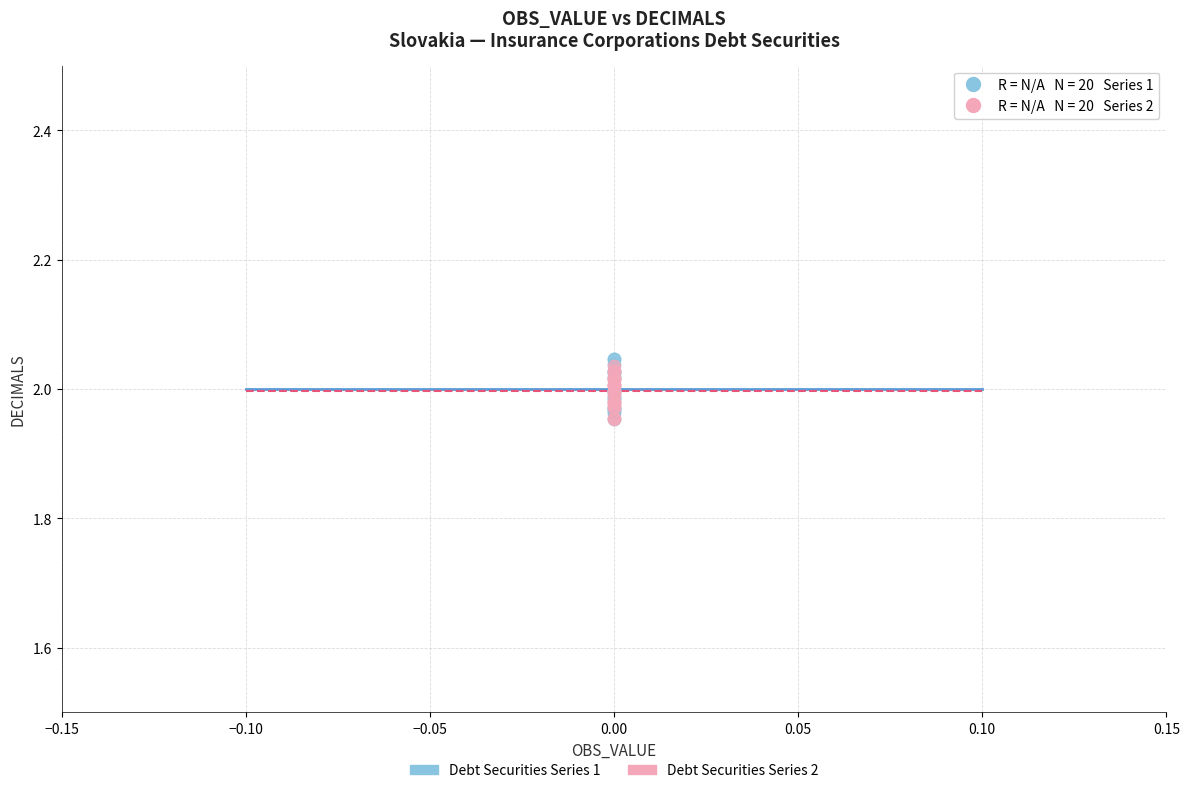

What are all the series names shown in the legend?

Debt Securities Series 1, Debt Securities Series 2